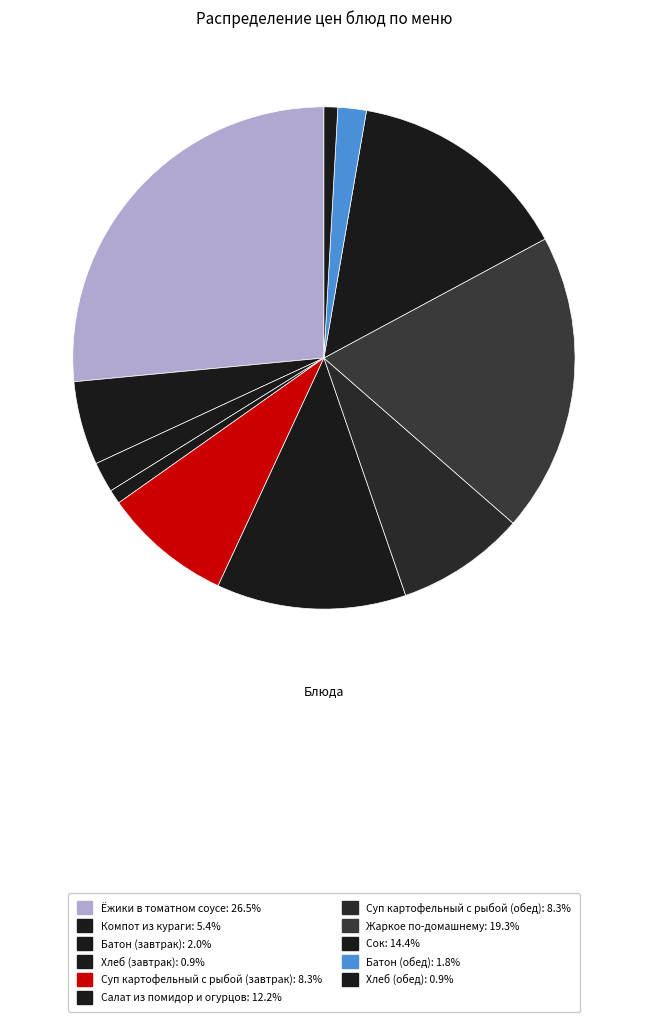

How many slices are in this pie chart?

11